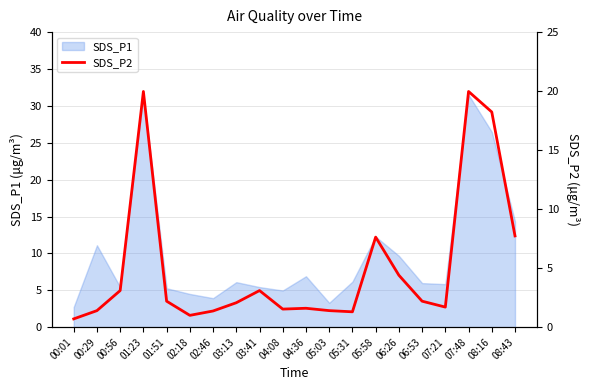

At which label is SDS_P1 closest to 17?

08:43